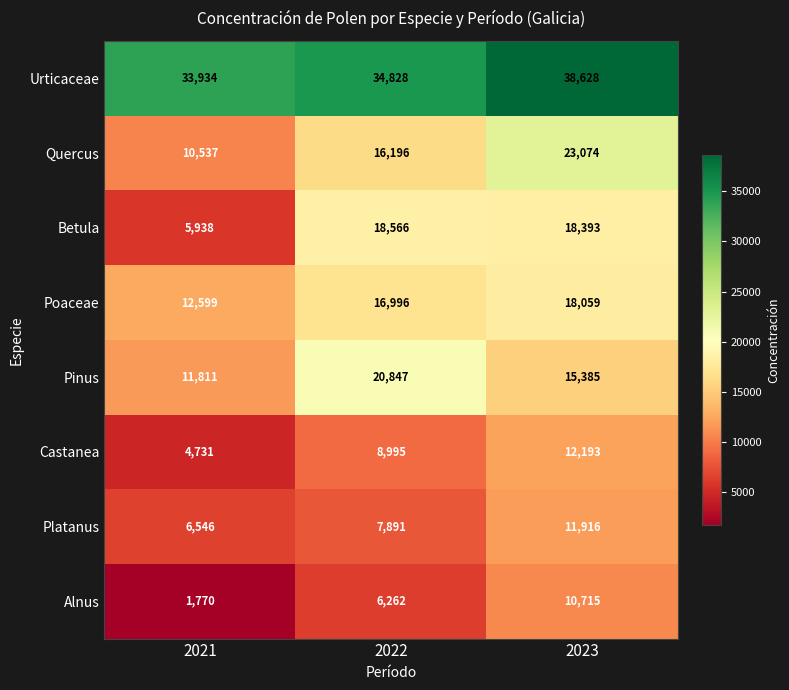

What is the maximum value shown in the chart?

38628